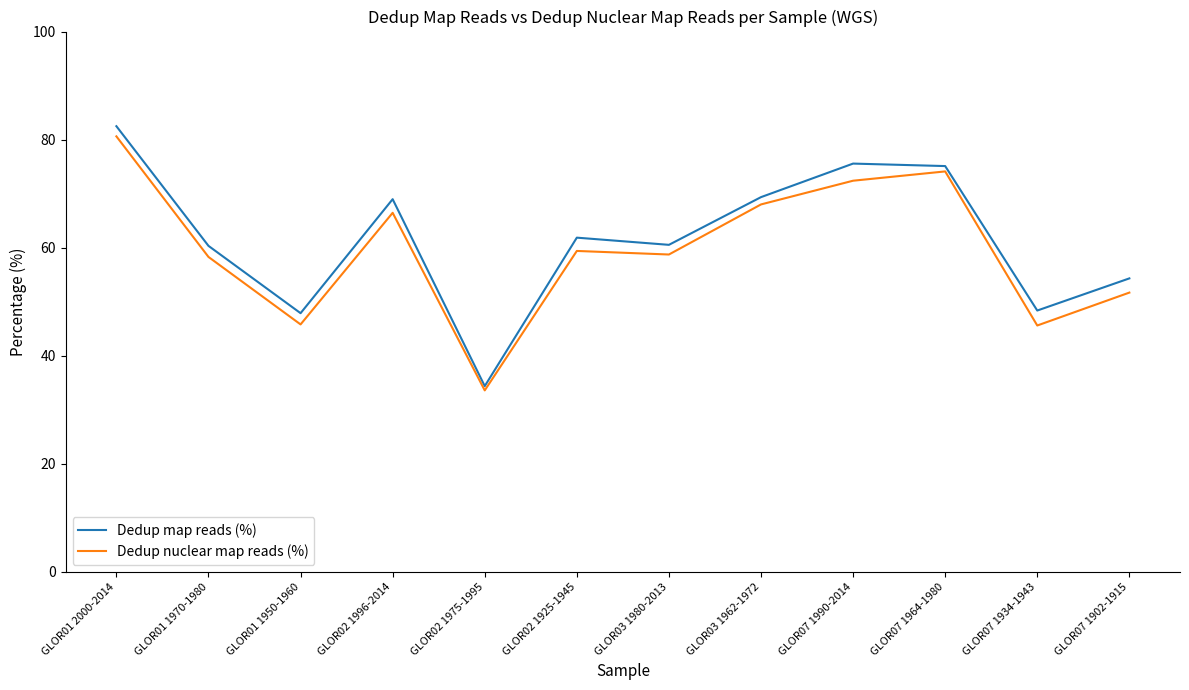

What is the approximate value of Dedup nuclear map reads (%) at GLOR07 1902-1915?

51.7